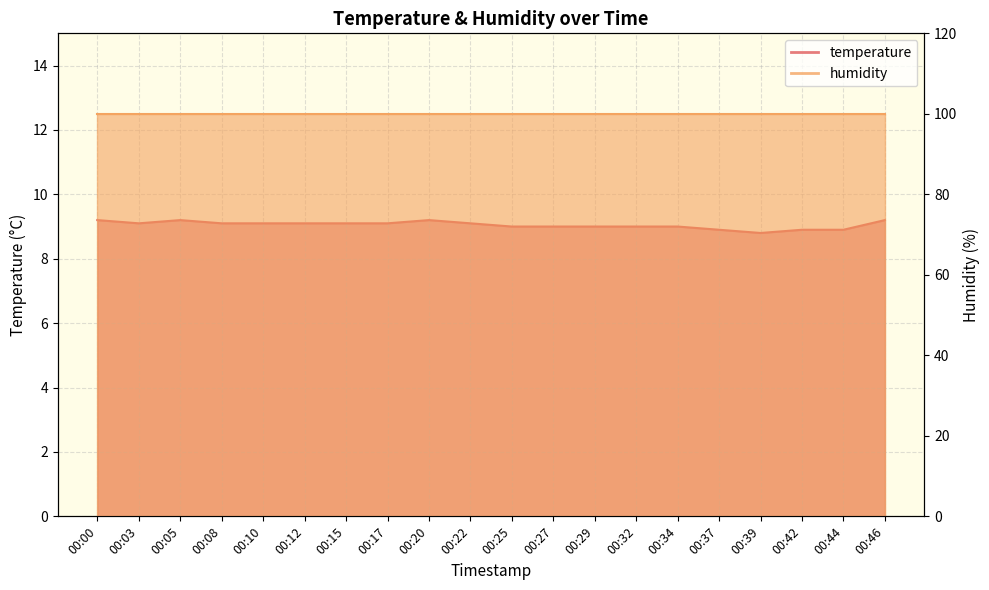

Rank the categories by value from highest to lowest.

00:00, 00:05, 00:20, 00:46, 00:03, 00:08, 00:10, 00:12, 00:15, 00:17, 00:22, 00:25, 00:27, 00:29, 00:32, 00:34, 00:37, 00:42, 00:44, 00:39